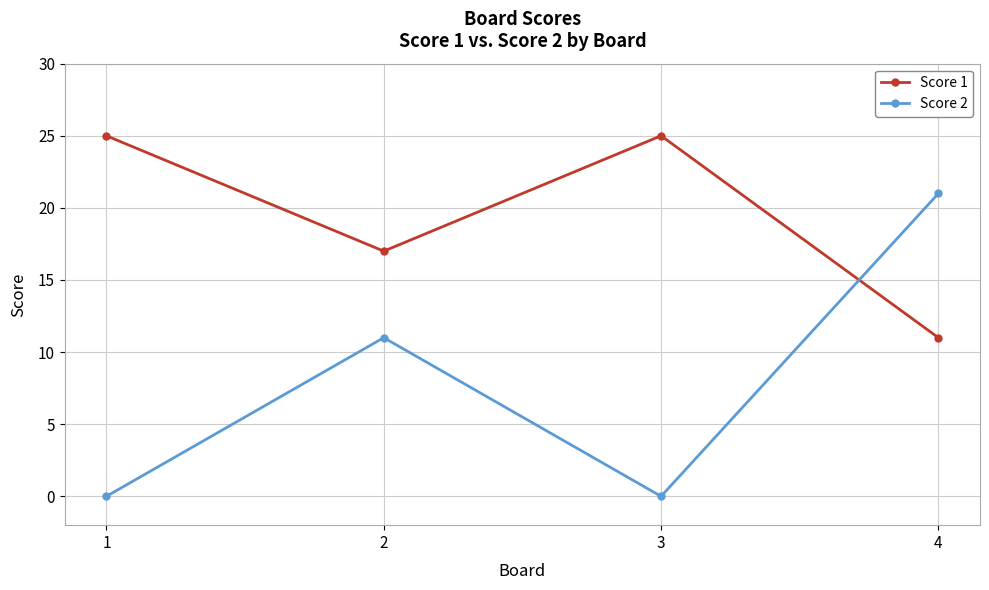

What is the value of the Score 1 point at the 4th from the left?

11